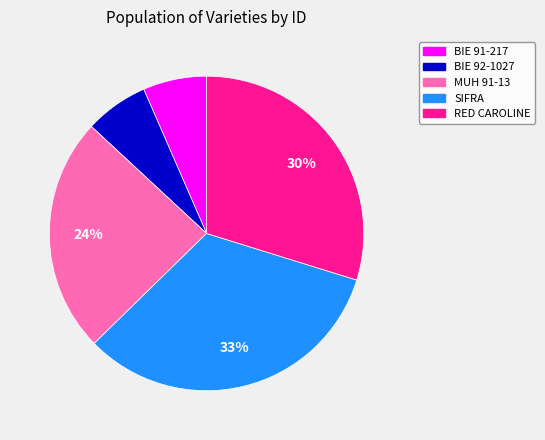

Which category has the biggest portion of the pie?

SIFRA